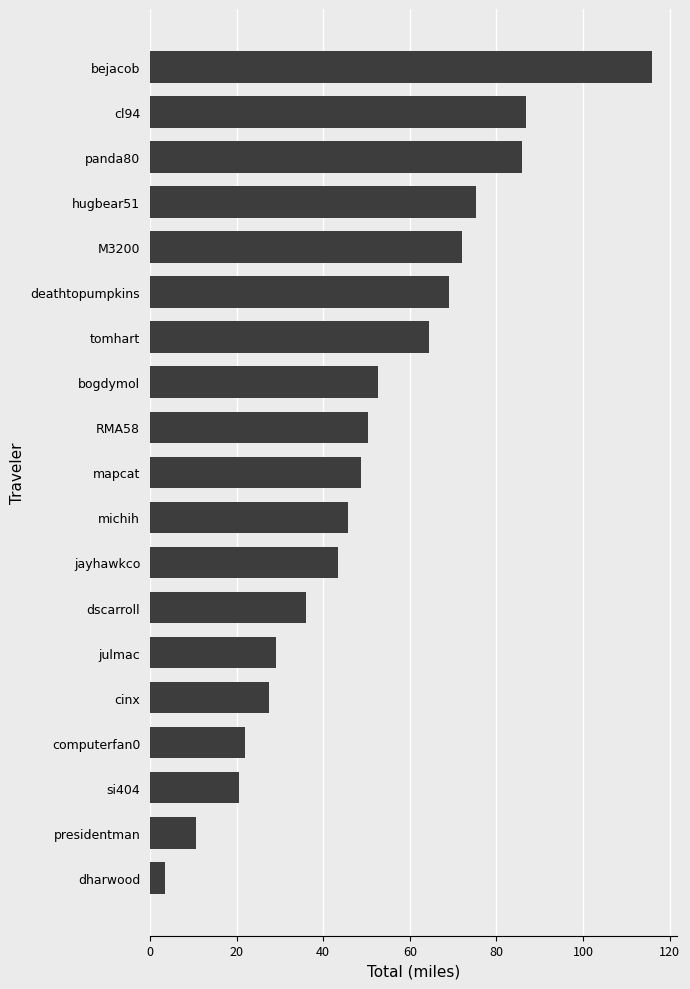

True or false: the data shows 52.6 at bogdymol.

True